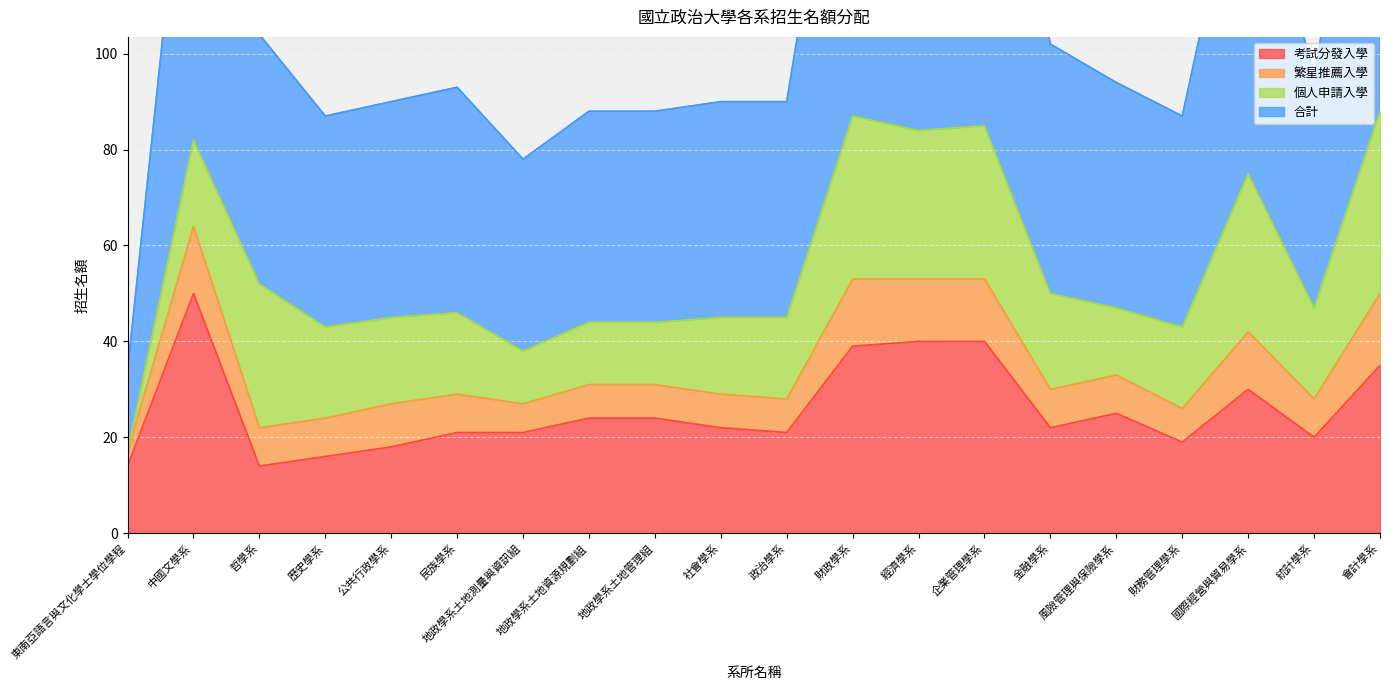

What is the label of the 10th point from the left?

社會學系